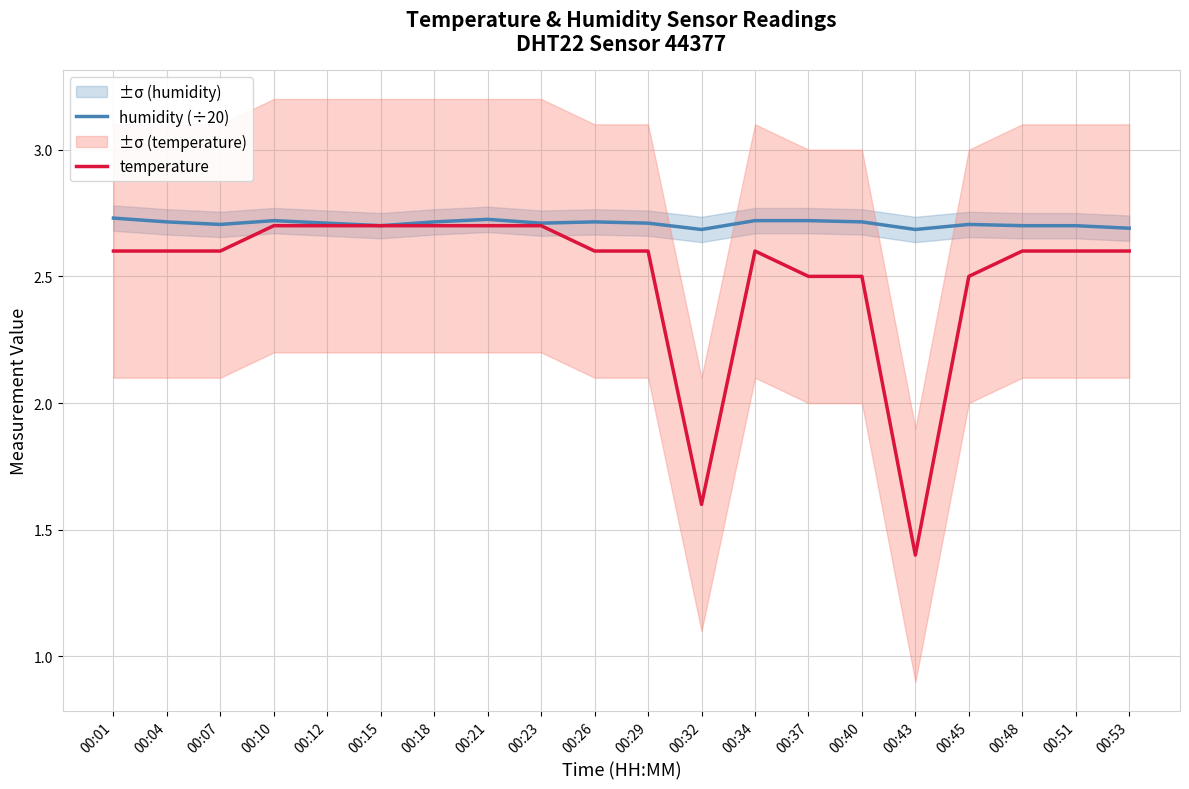

At which category does humidity (÷20) reach its first local valley?

00:07